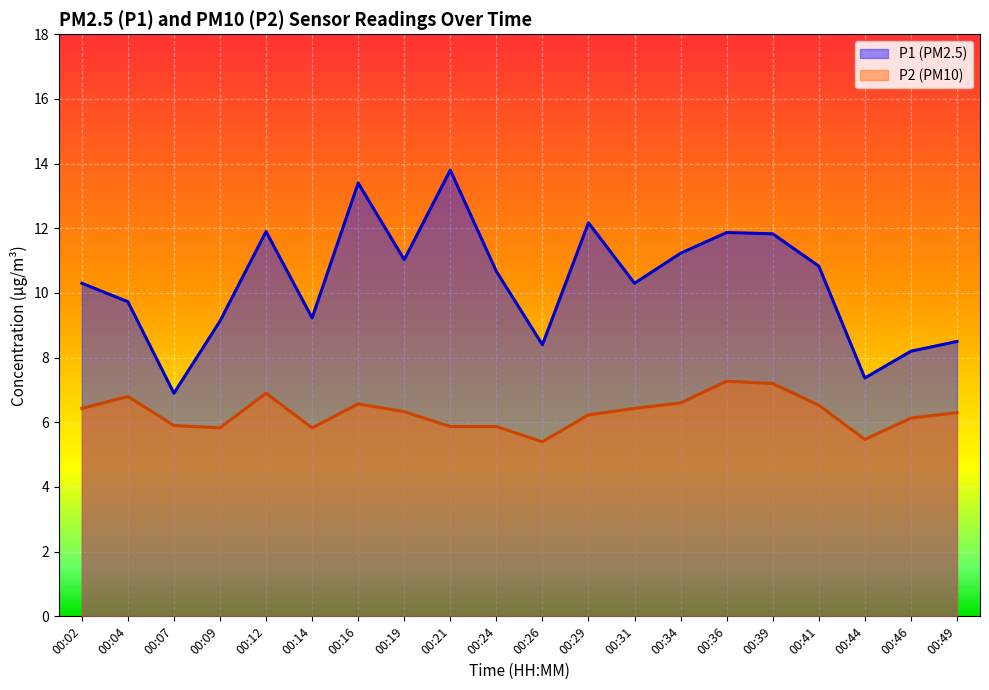

Does the chart display data point markers on the line(s)?

No